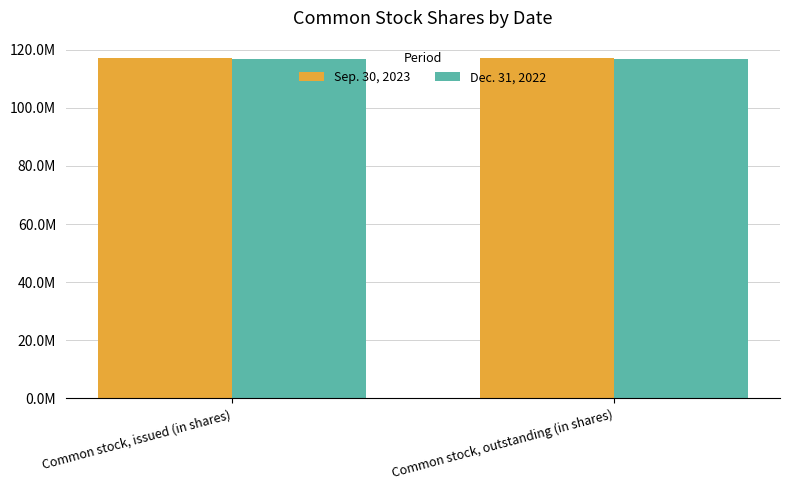

What are all the series names shown in the legend?

Sep. 30, 2023, Dec. 31, 2022